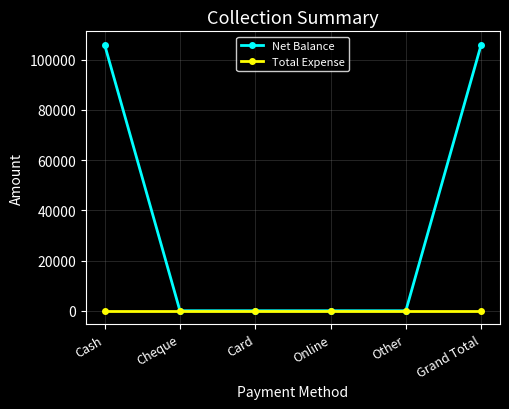

How many lines are shown in the chart?

2